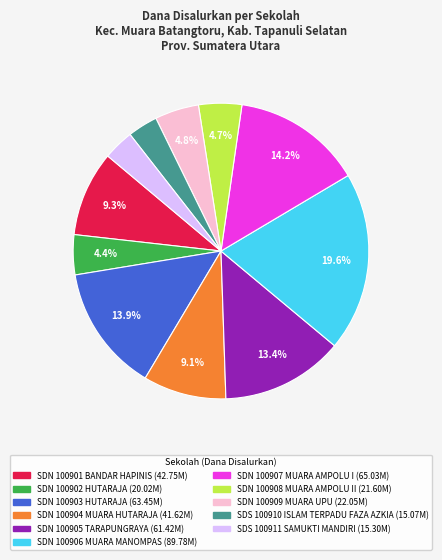

How many slices are in this pie chart?

11